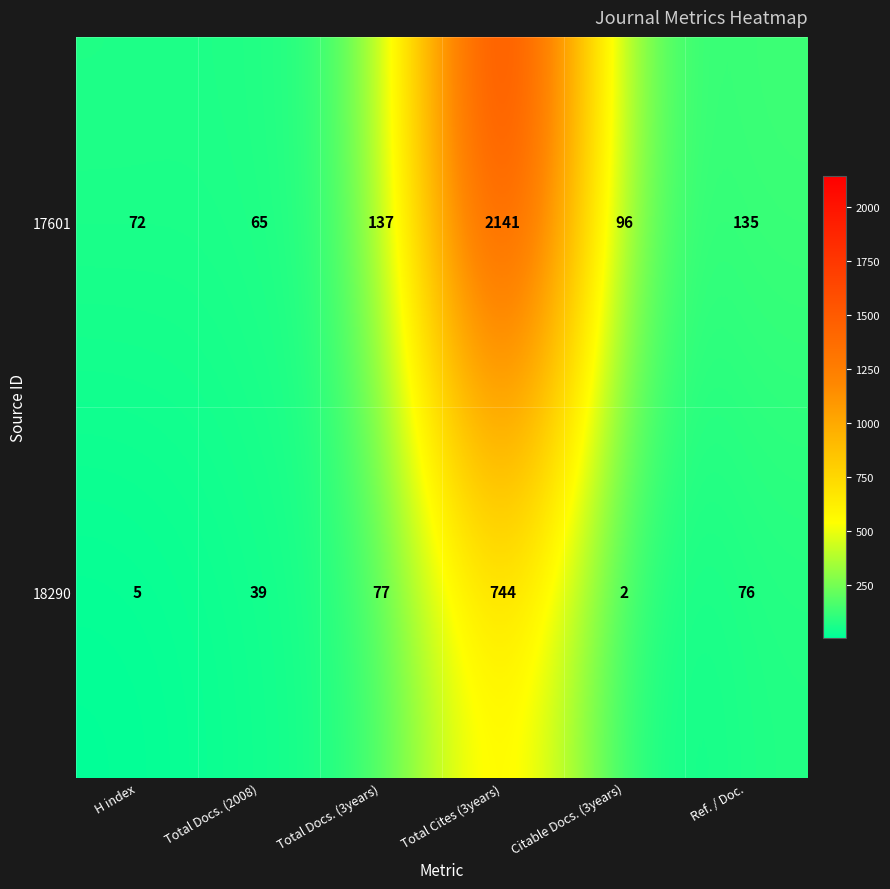

At which label does 18290 first exceed 76?

Total Docs. (3years)